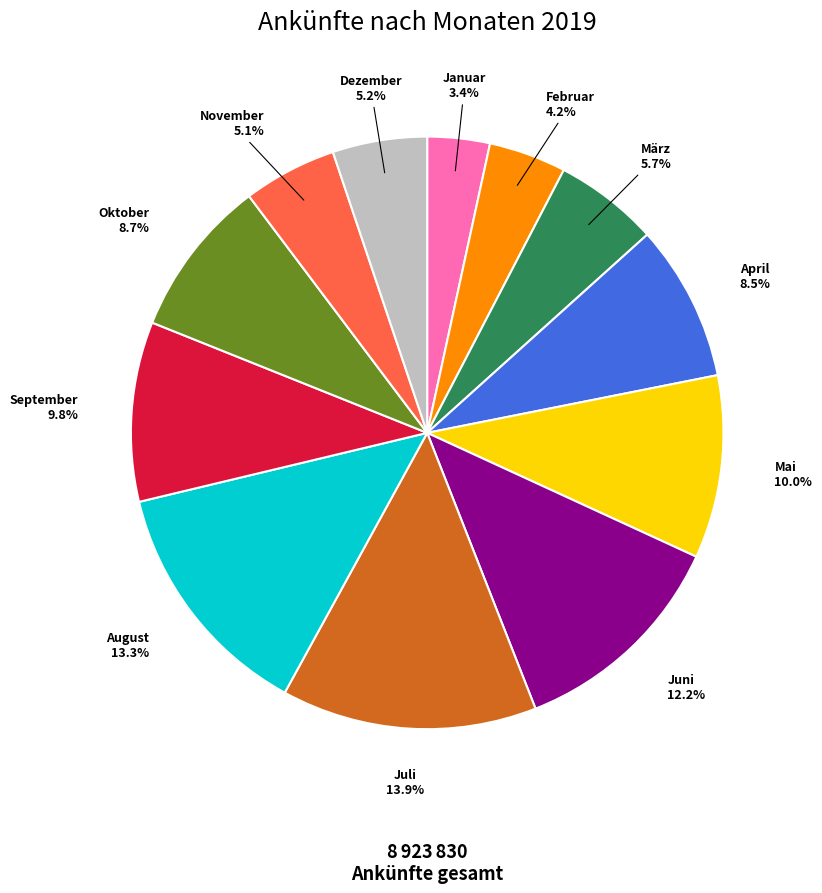

Is November the majority of the pie?

No